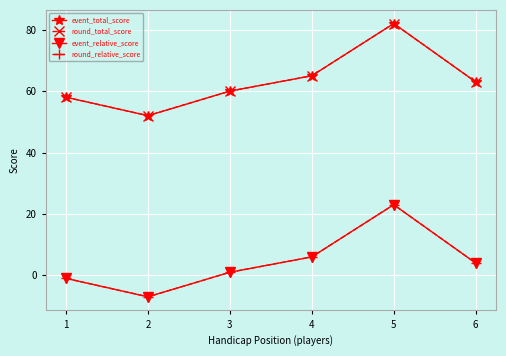

Which series changed the most between 2 and 4?

event_total_score